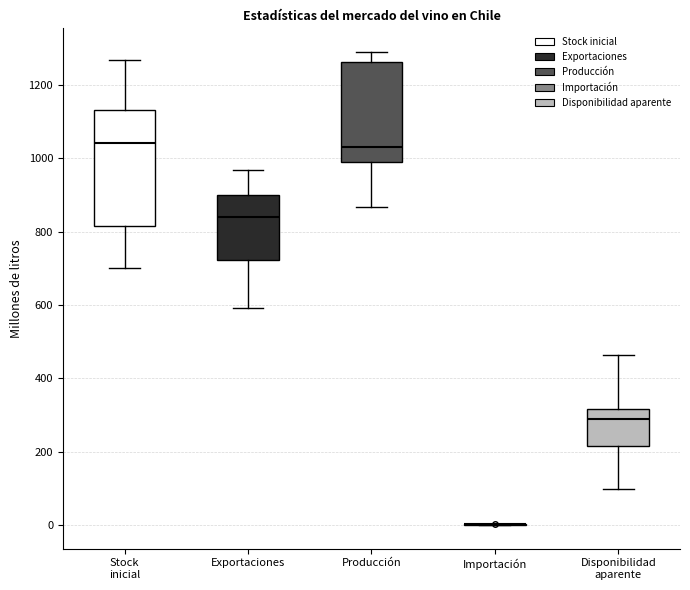

Reading left to right, read every box against the y-axis: the position of its median line, the range the box covers, and the ends of its whiskers. The values are not printed on the chart, so give them approximately, as read against the axis.

Stock inicial: median 1040, box 820 to 1140, whiskers 700 to 1260
Exportaciones: median 840, box 720 to 900, whiskers 600 to 960
Producción: median 1040, box 980 to 1260, whiskers 860 to 1280
Importación: box collapsed to a line at 0, whiskers 0 to 0
Disponibilidad aparente: median 280, box 220 to 320, whiskers 100 to 460